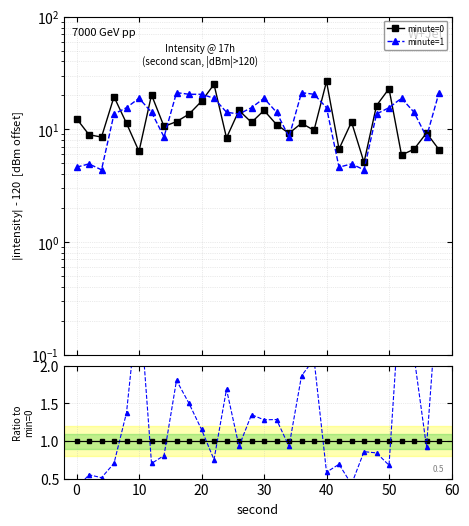

What are all the series names shown in the legend?

minute=0, minute=1